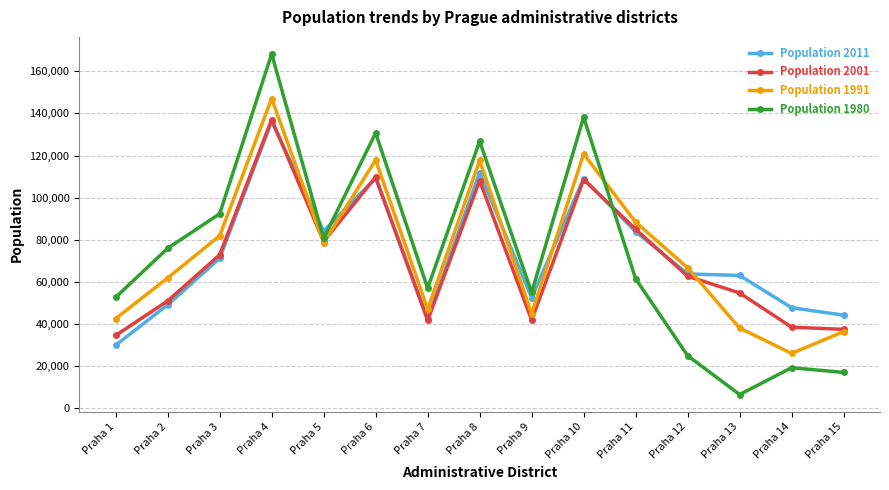

What is the value of the Population 1991 point at the 8th from the left?

117729